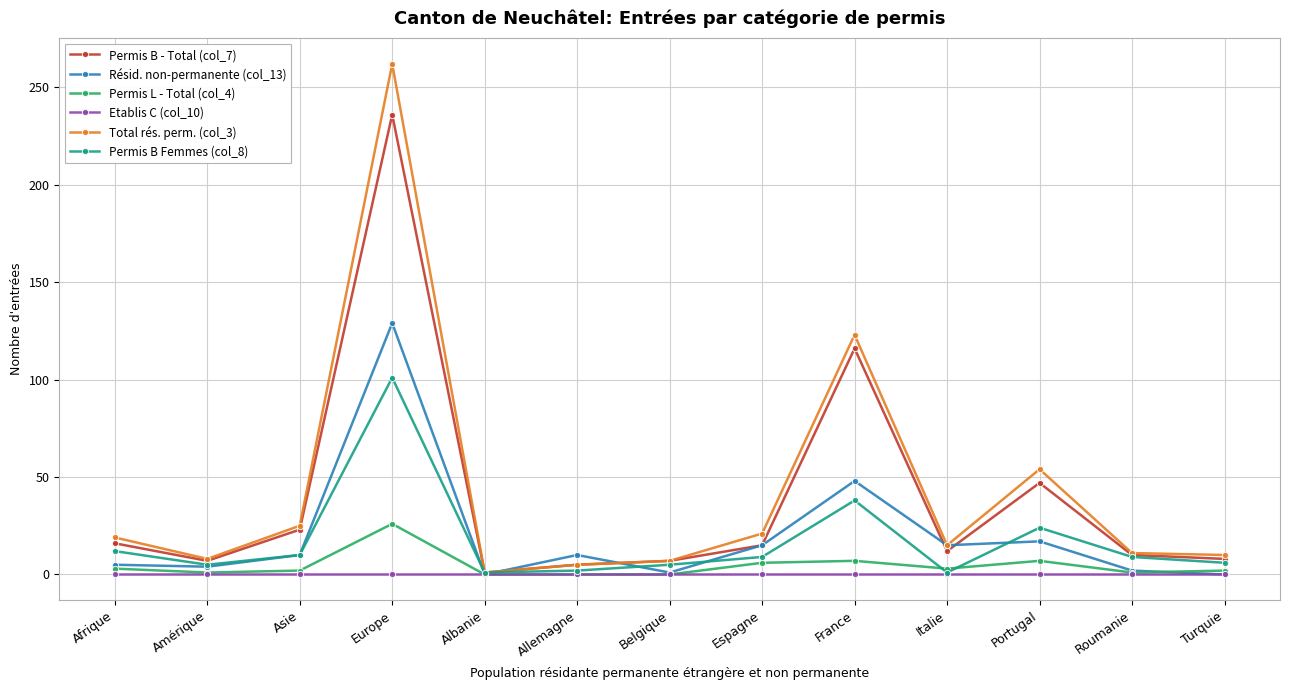

True or false: Résid. non-permanente (col_13) has more than 0 interior local peaks.

True